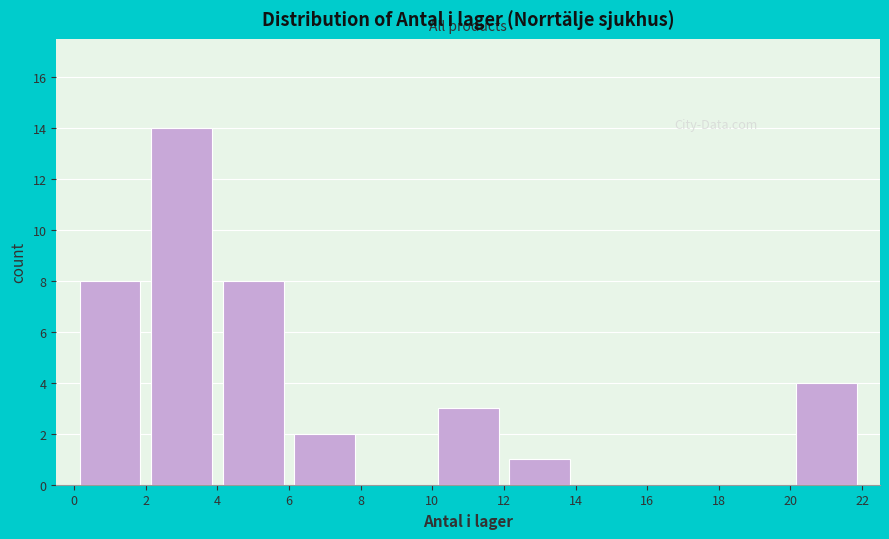

Over which range of the x-axis is the bar tallest?

2 to 4